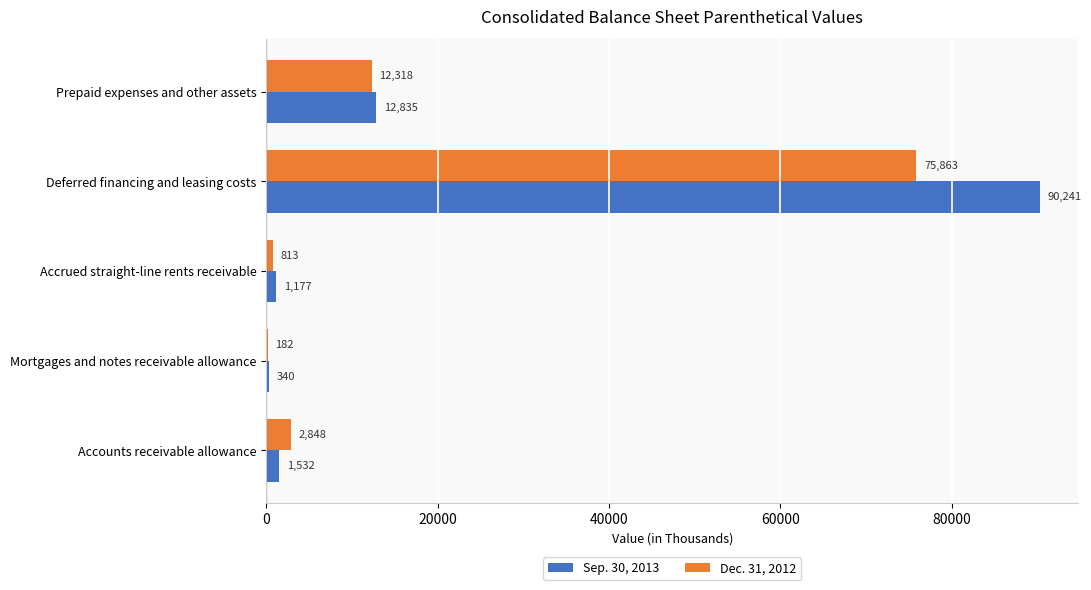

What is the maximum value for Sep. 30, 2013?

90241